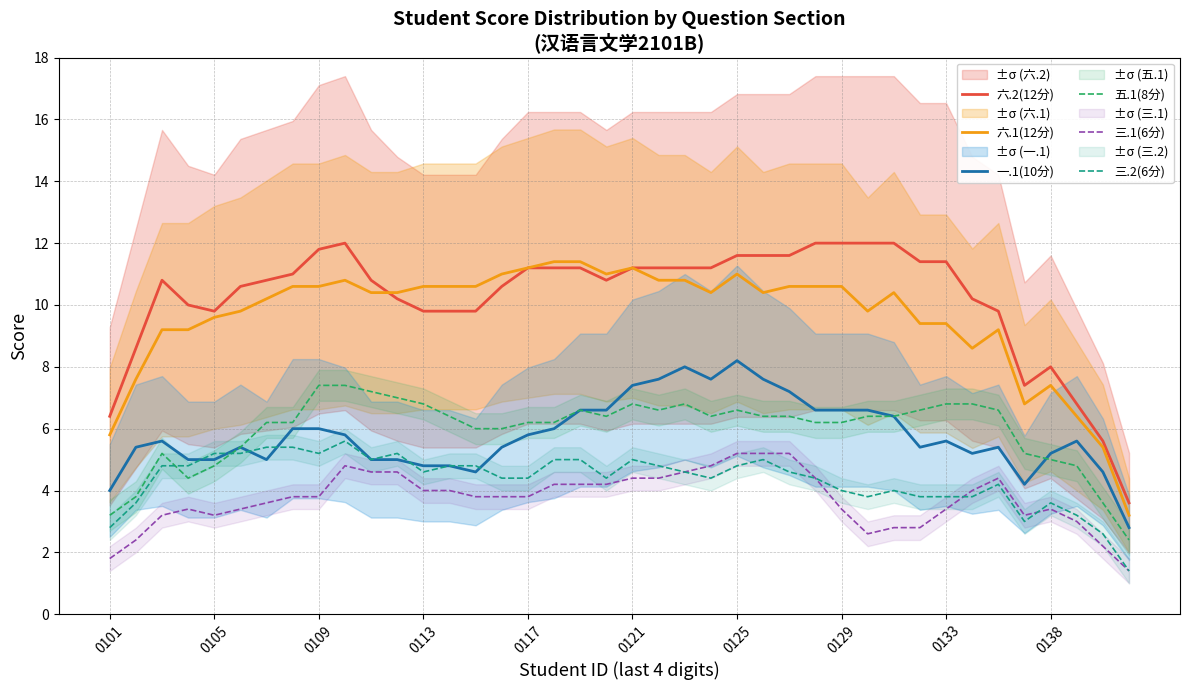

What is the total value across all series at 37?

29.8